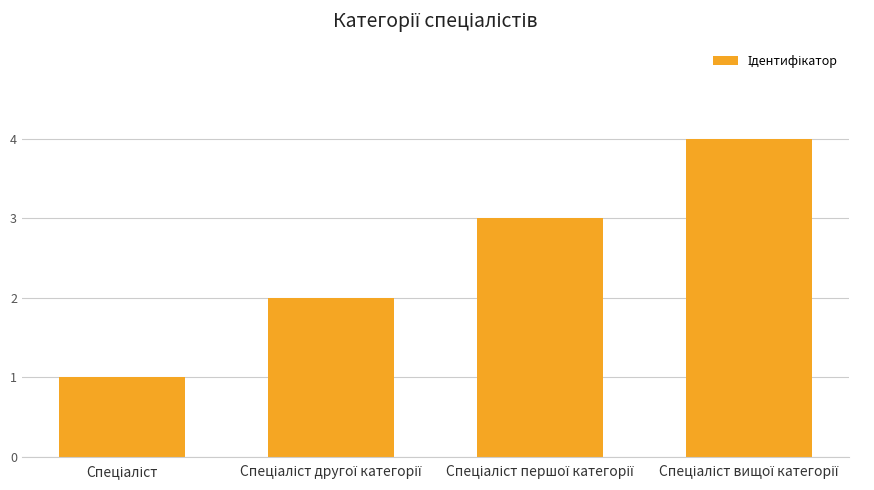

What is the value of the 1st bar from the left?

1